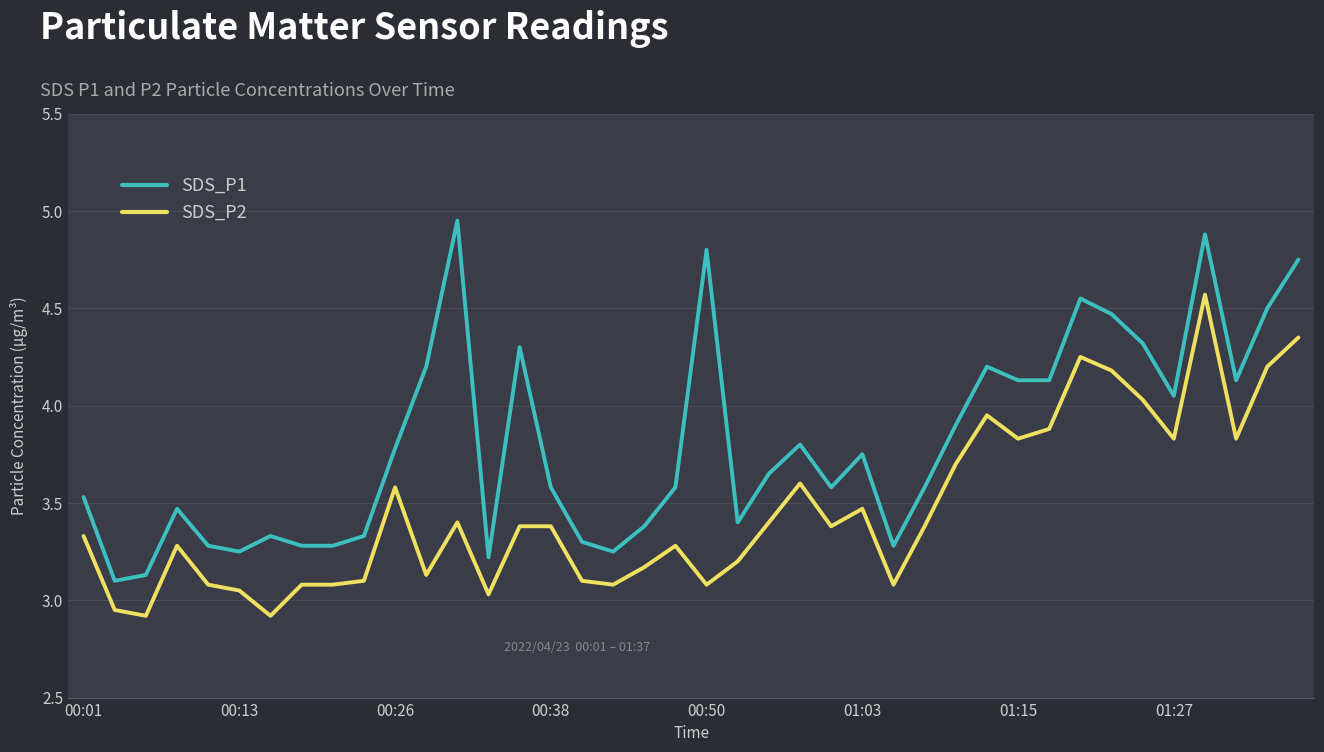

True or false: SDS_P2 and SDS_P1 cross at least once.

False